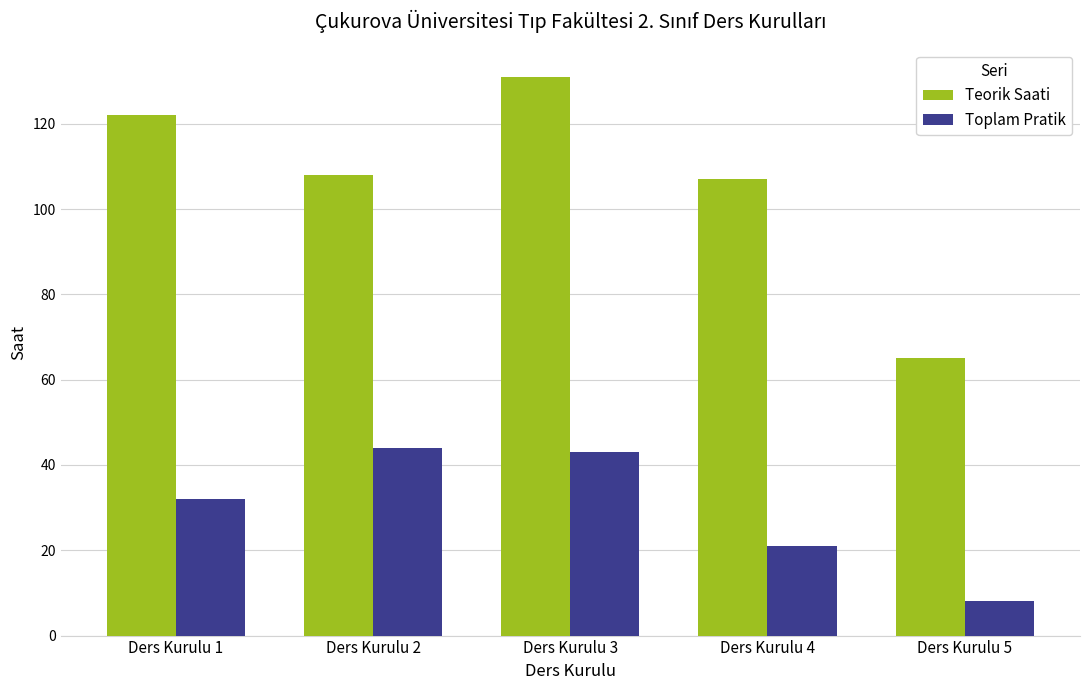

Is the value of Teorik Saati at Ders Kurulu 4 greater than the value of Toplam Pratik at Ders Kurulu 4?

Yes